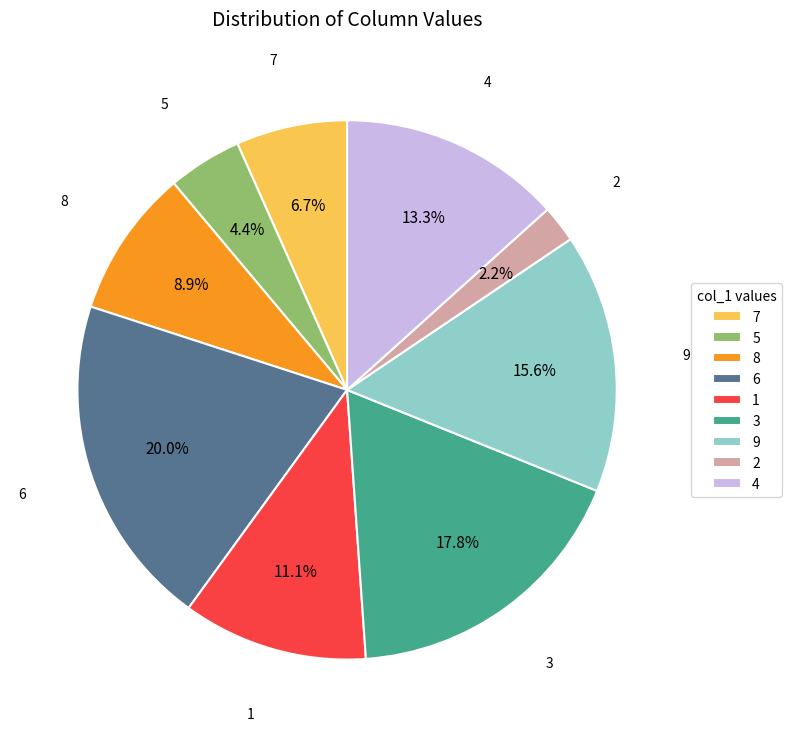

Rank the categories by value from lowest to highest.

2, 5, 7, 8, 1, 4, 9, 3, 6